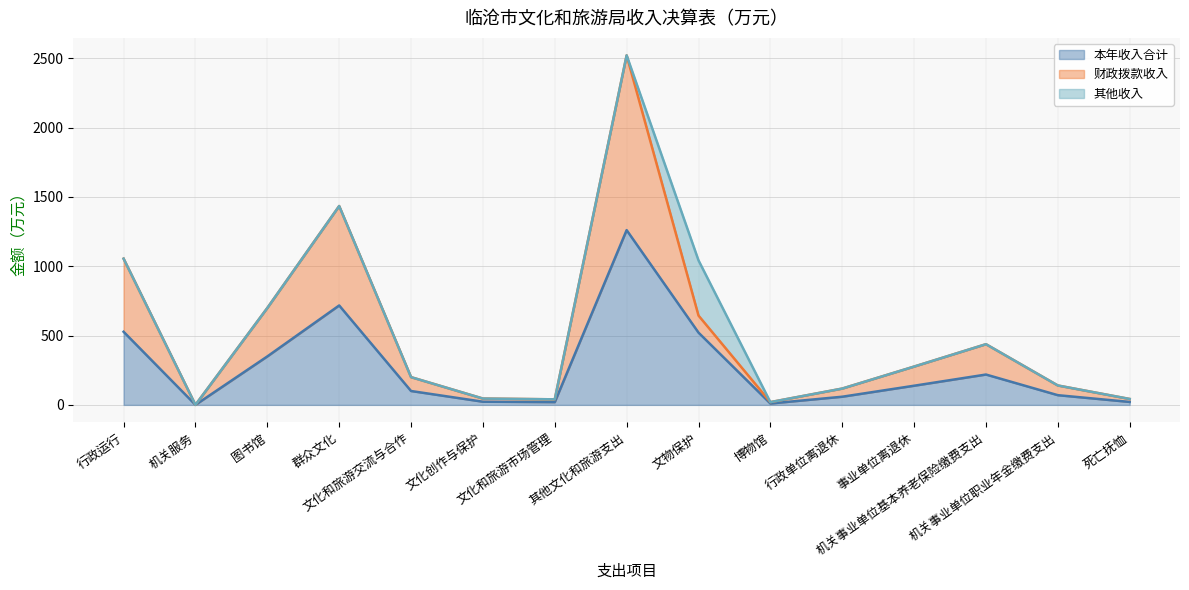

Count the number of categories in the chart.

15